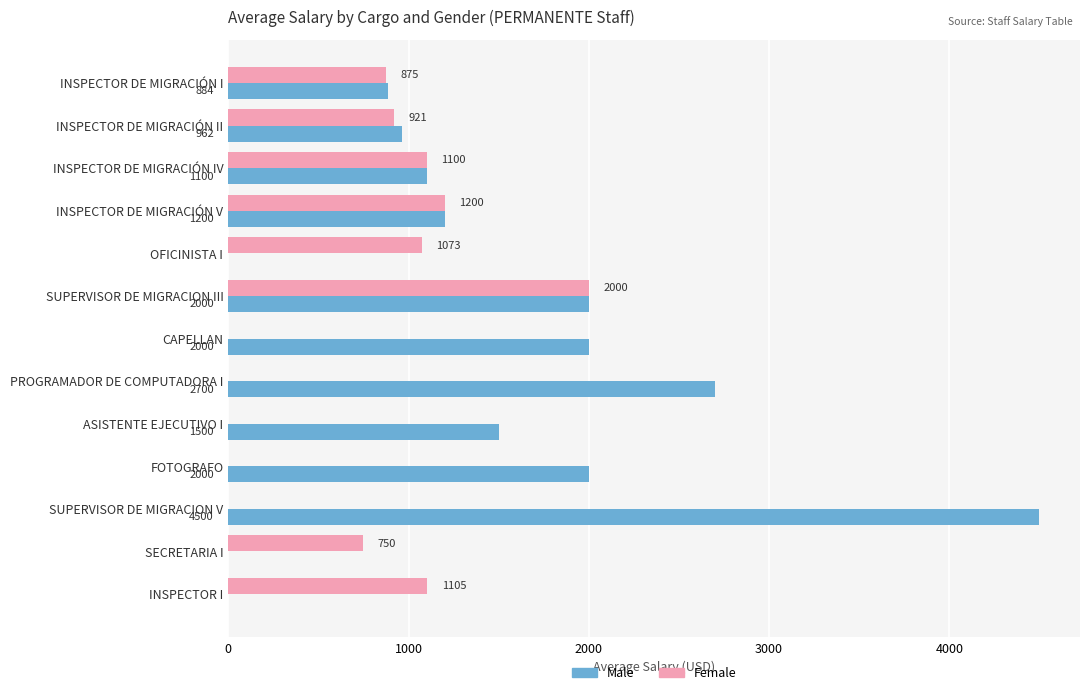

What is the approximate value of Female at SUPERVISOR DE MIGRACION III?

2000.0